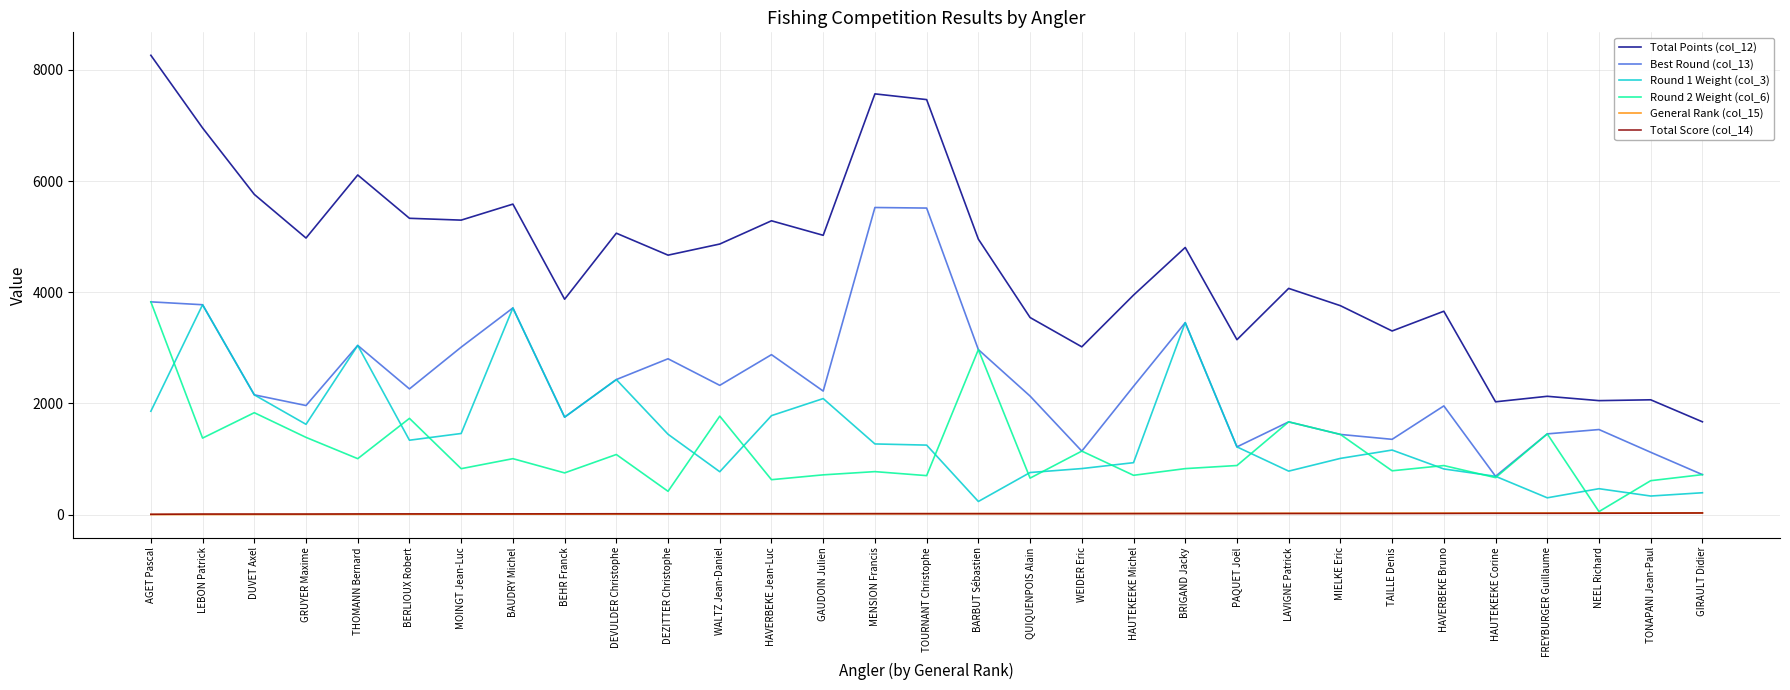

How many values in the Round 1 Weight (col_3) series are below 1250?

15